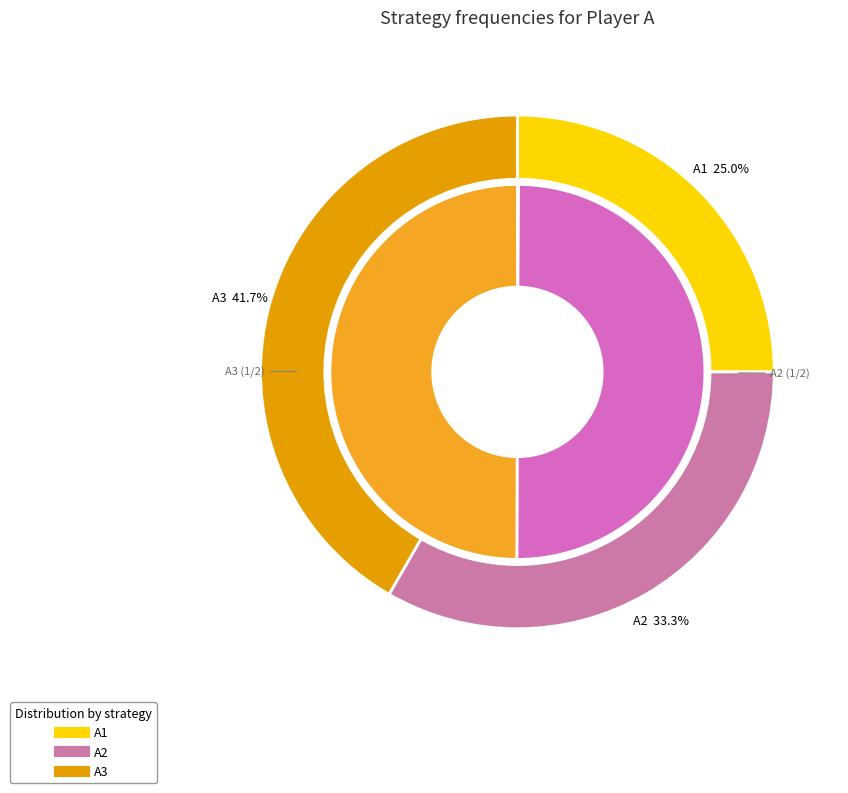

To the nearest percent, what is the combined percentage of A3 and A1?

67%